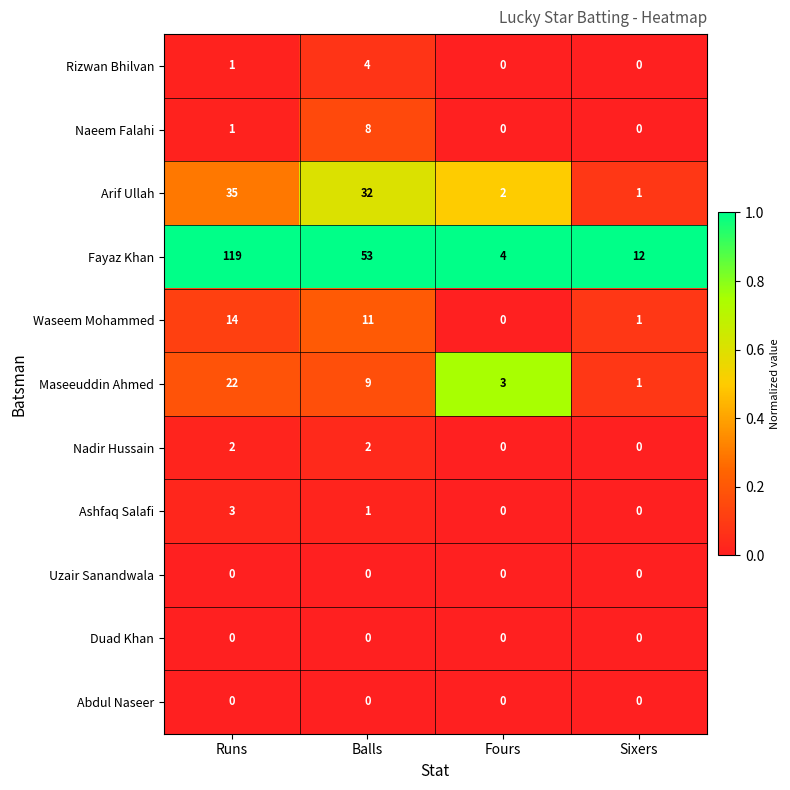

How many data points does each series have?

4